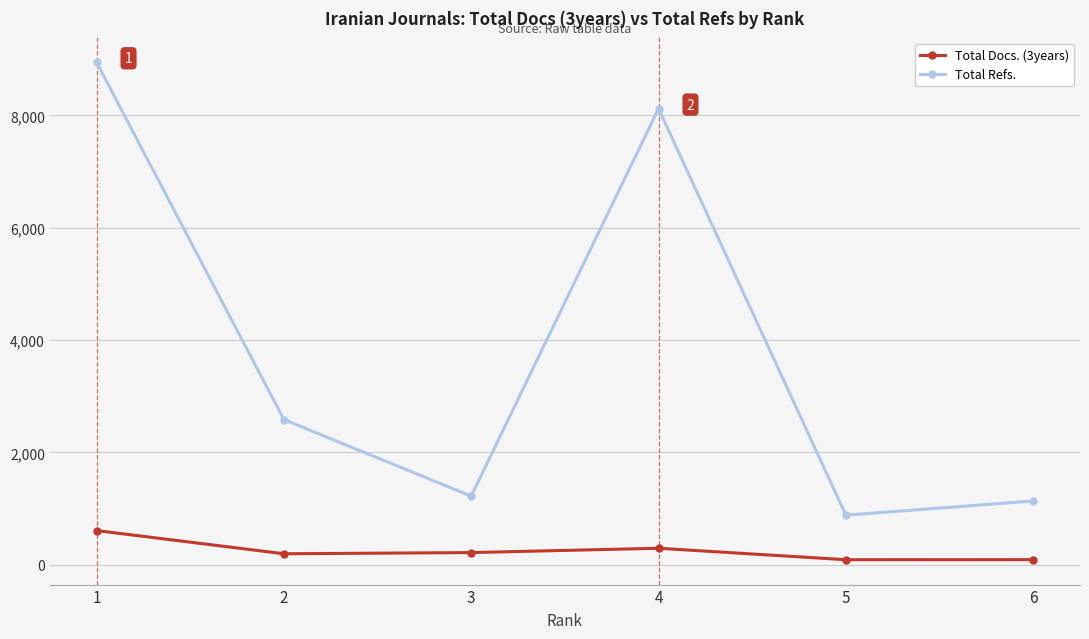

Count the number of categories in the chart.

6